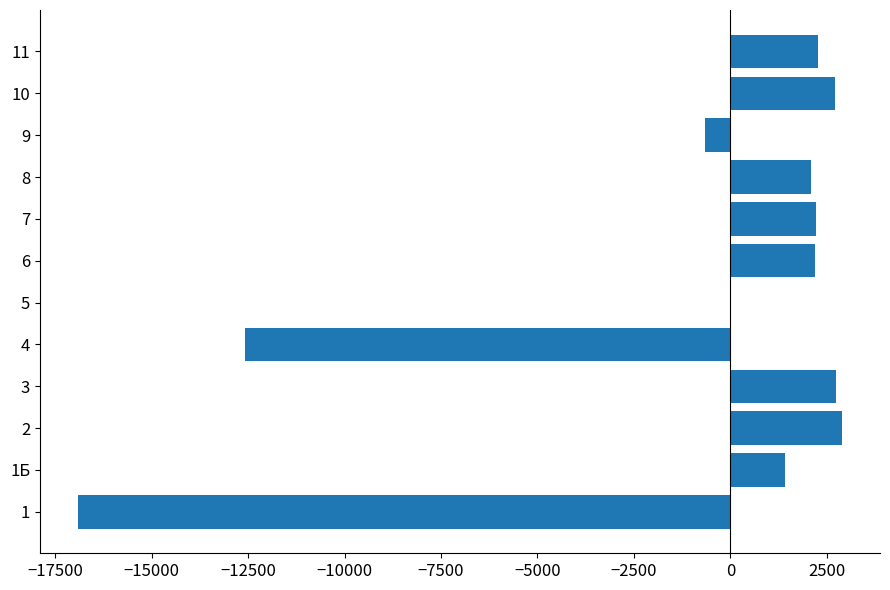

How many distinct data groups are displayed?

1